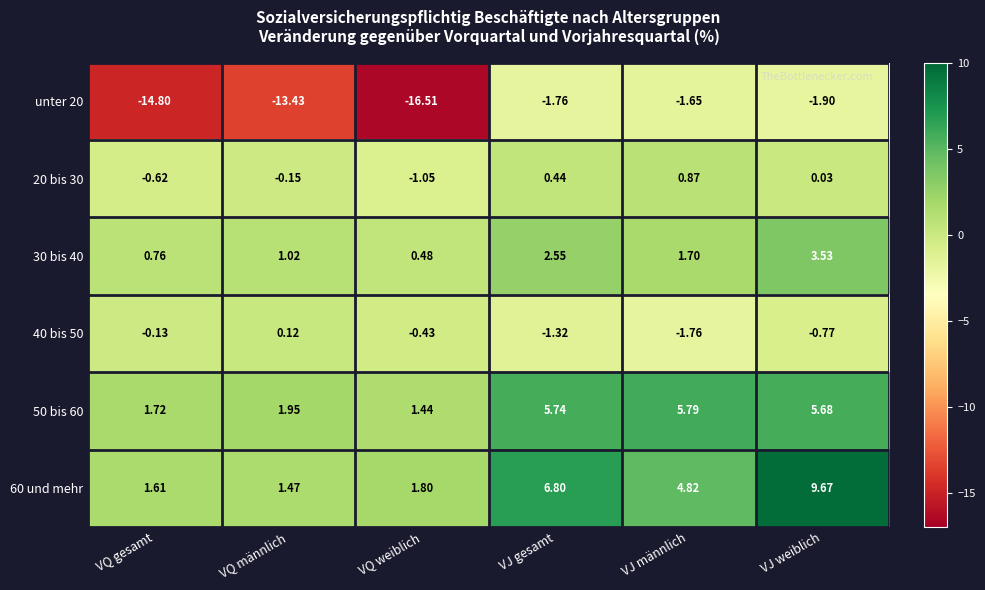

What is the spread (max minus min) of values at VQ gesamt?

16.5